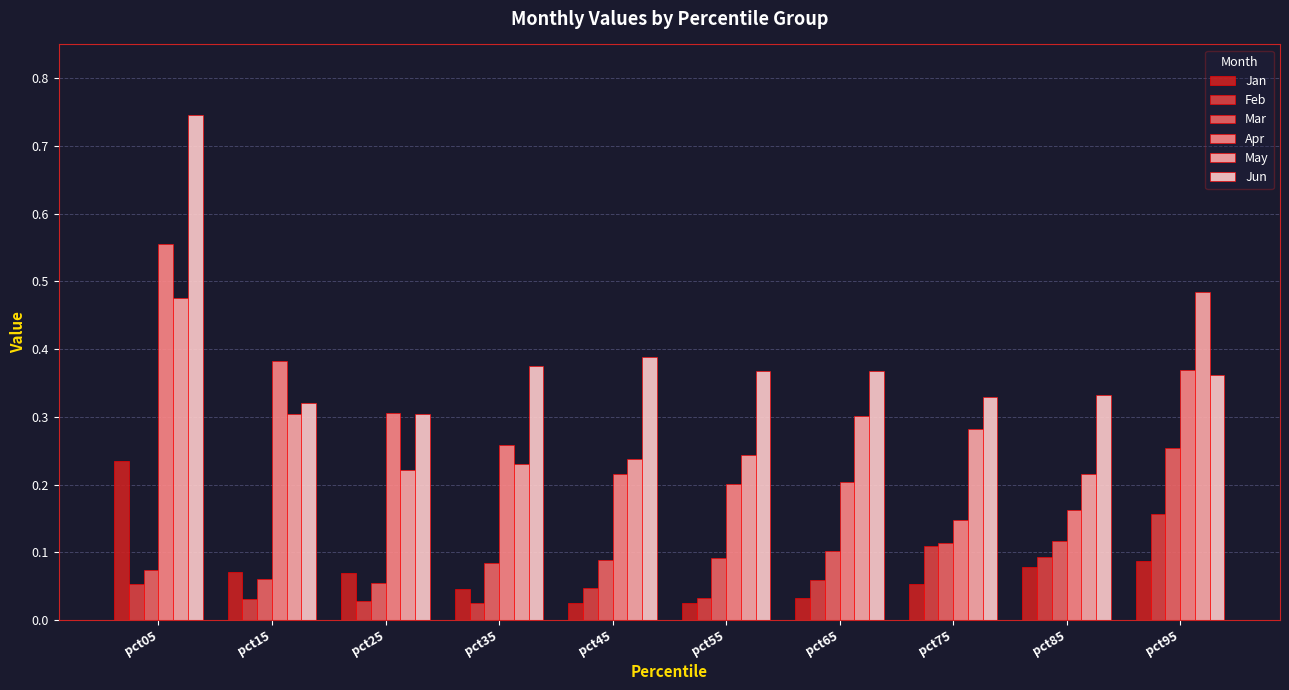

The value of Apr at pct15 is 0.1. True or false?

False